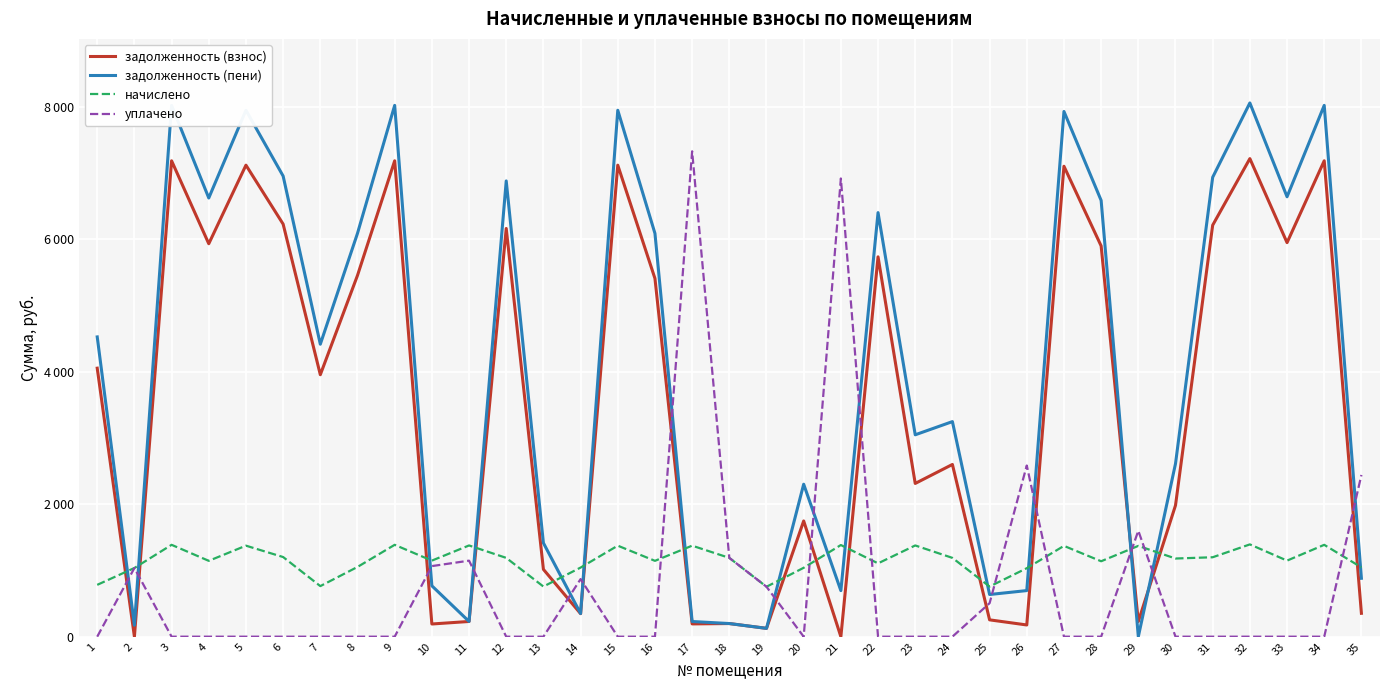

At which label does начислено first exceed 1179?

3